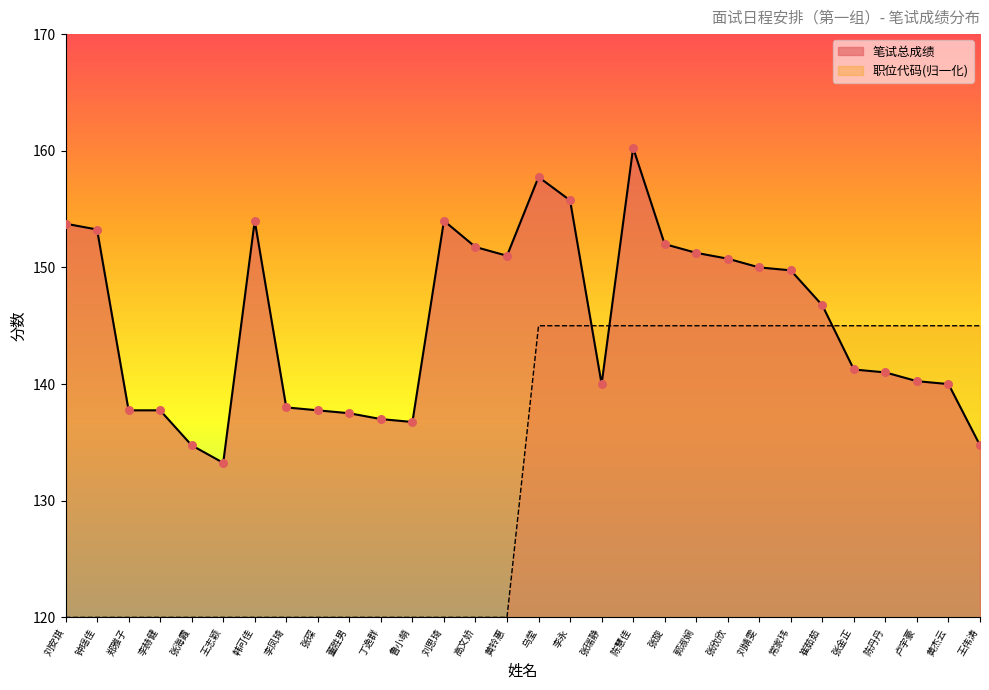

What is the total value across all series at 常家玮?

294.7